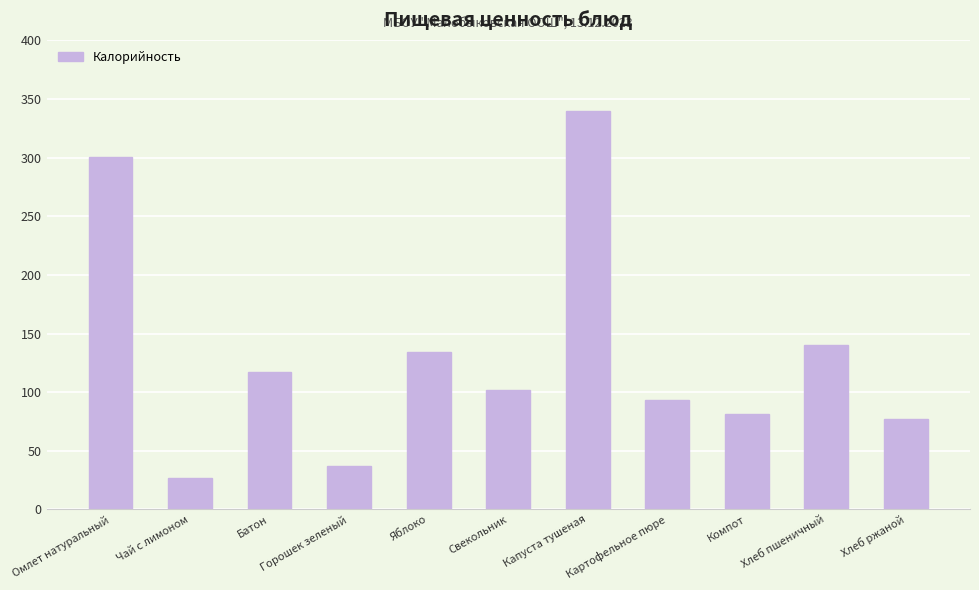

Is it true that the value at Хлеб пшеничный is 216.8?

False